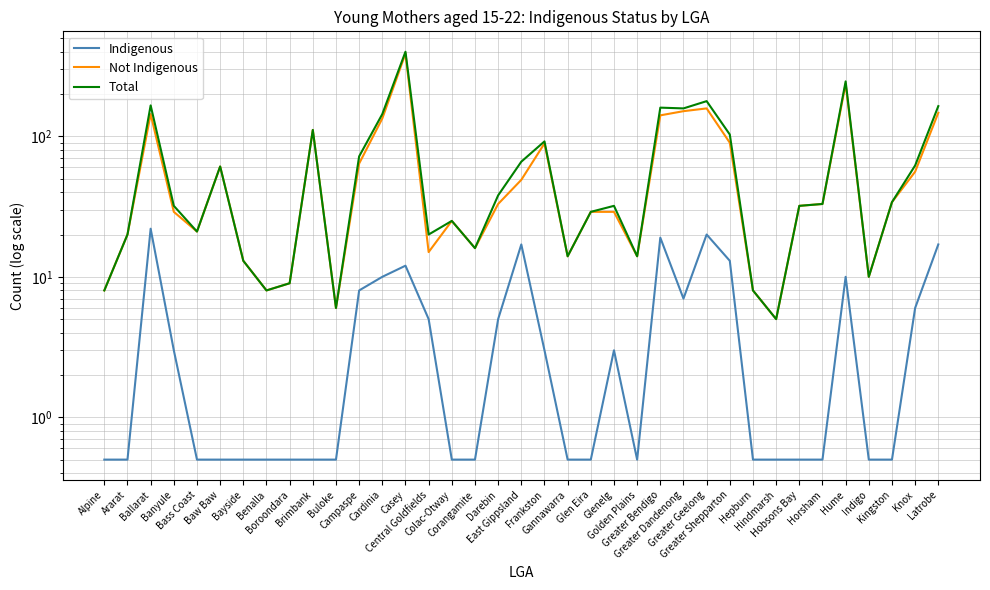

Does the chart have visible grid lines?

Yes